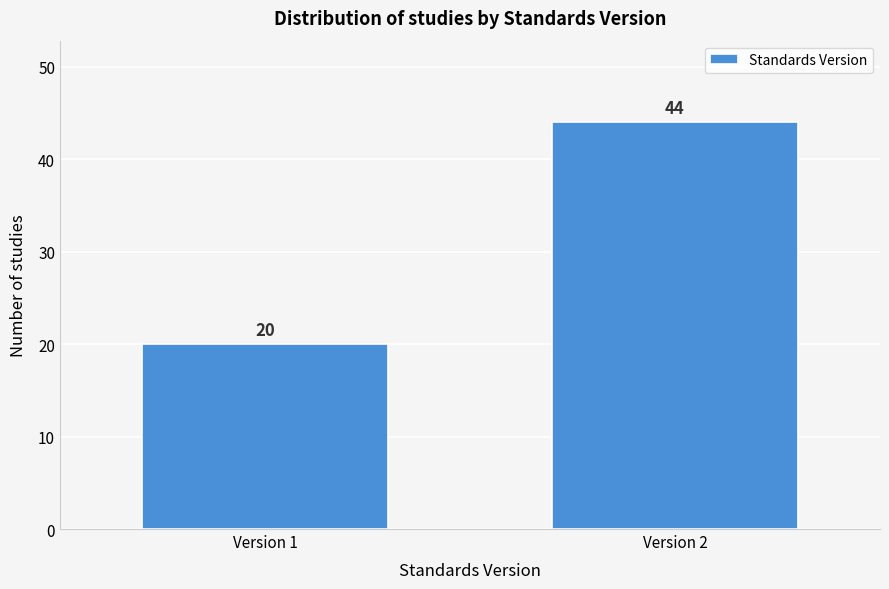

Reading right to left, transcribe all the data shown in this chart.

44	20